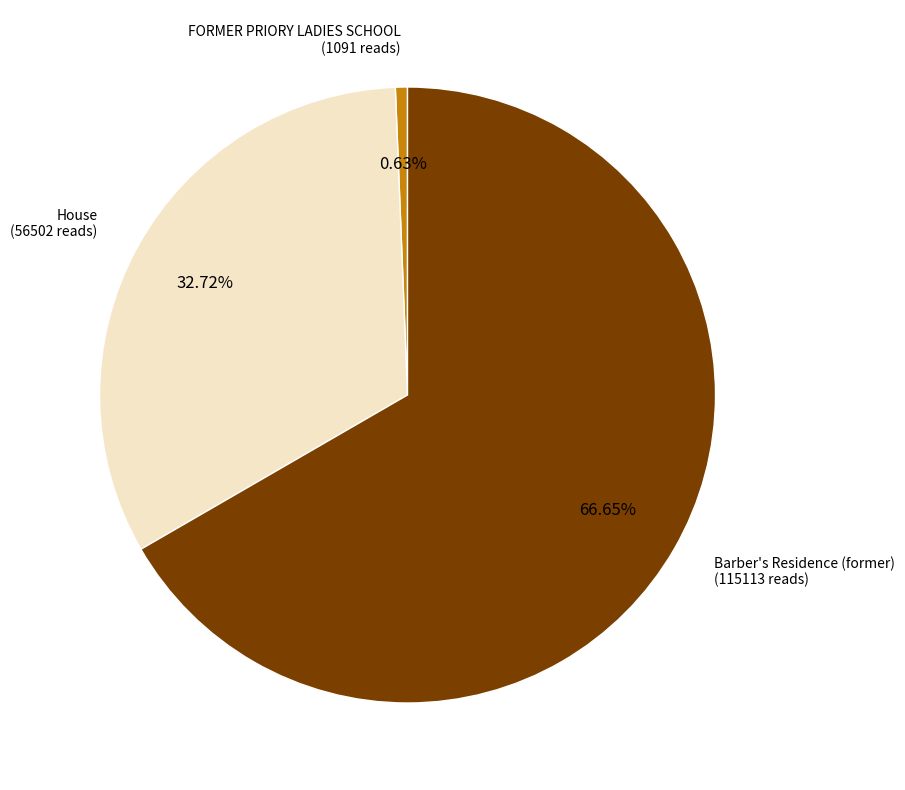

To the nearest percent, what percentage of the pie is Barber's Residence (former)?

67%